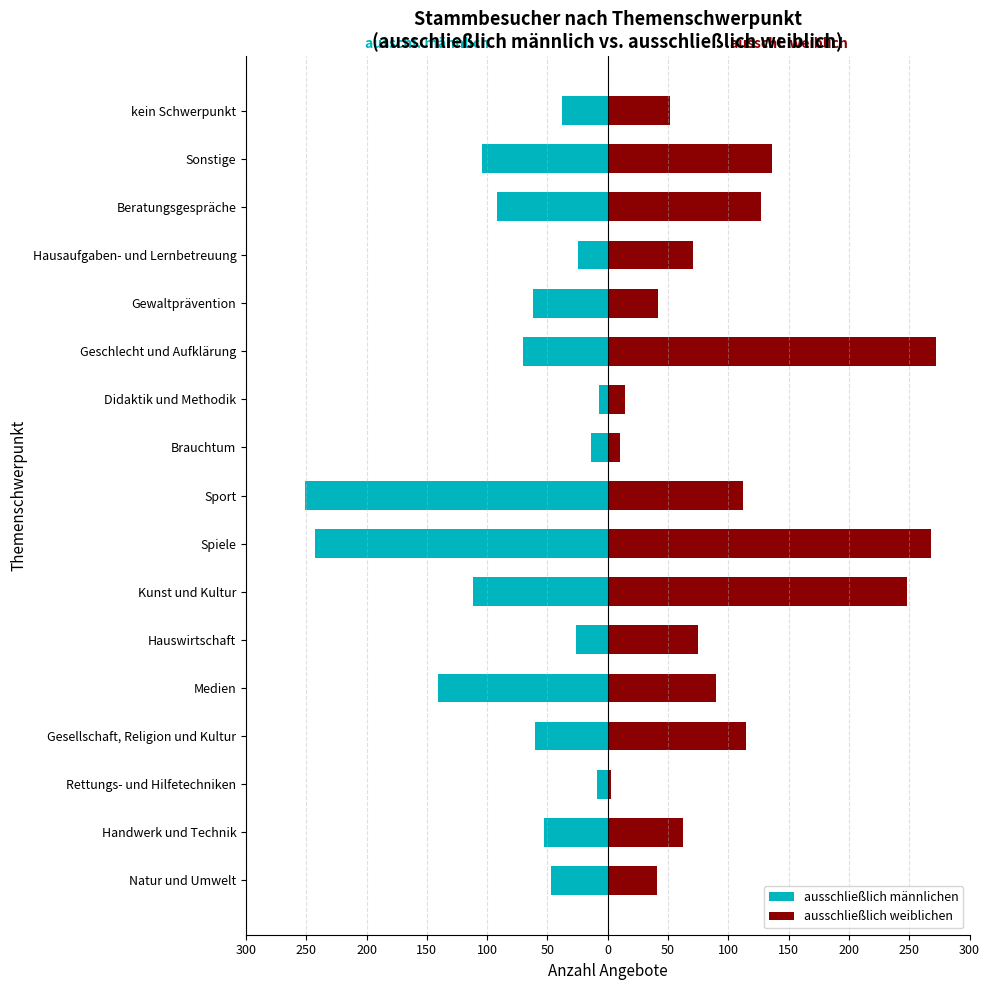

How many groups of bars are there?

17